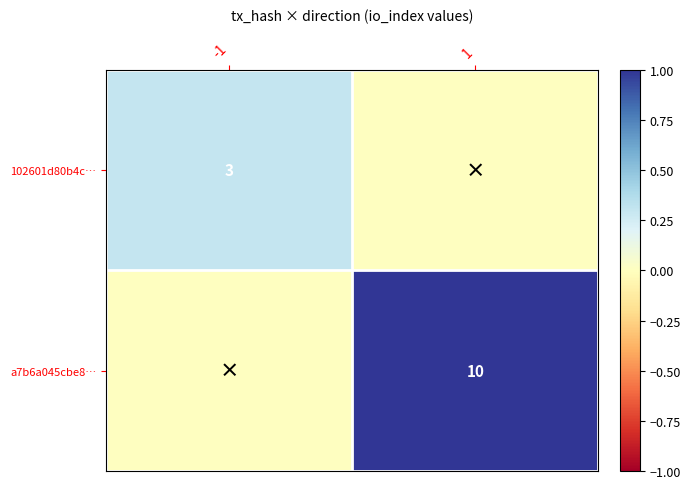

True or false: 102601d80b4c… has a value of 3 at -1.

True